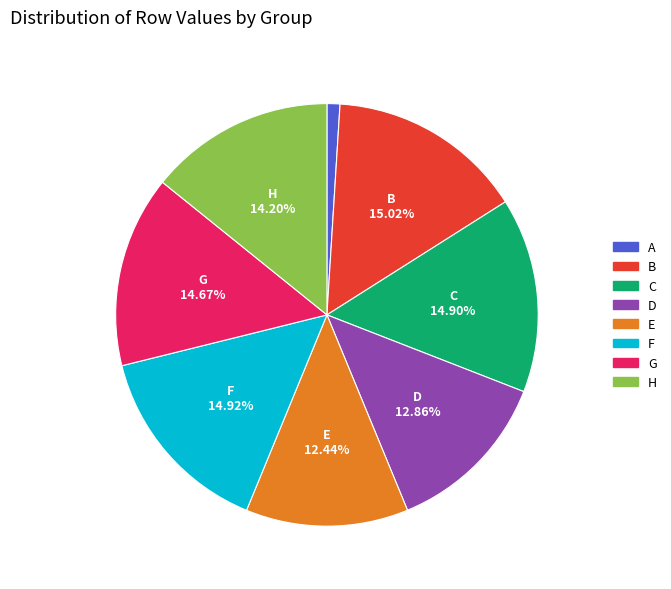

To the nearest percent, what percentage of the pie is C?

15%